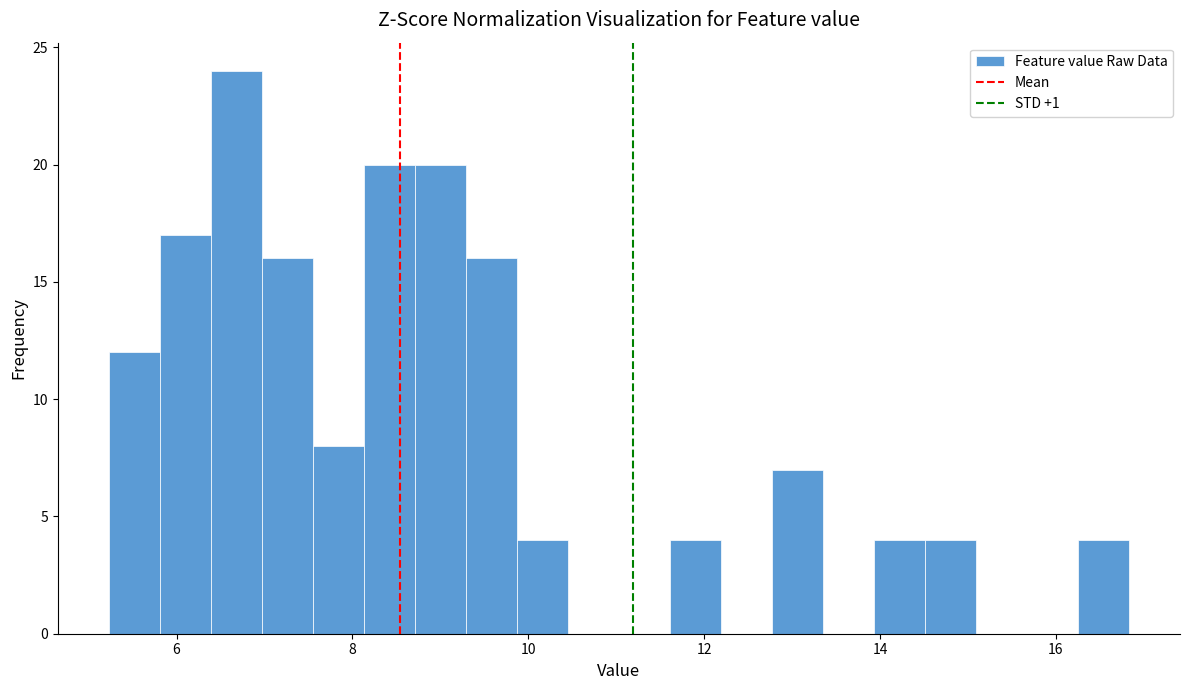

Around what value on the x-axis is the tallest bar? Give the approximate position of its centre, as read against the axis.

6.6